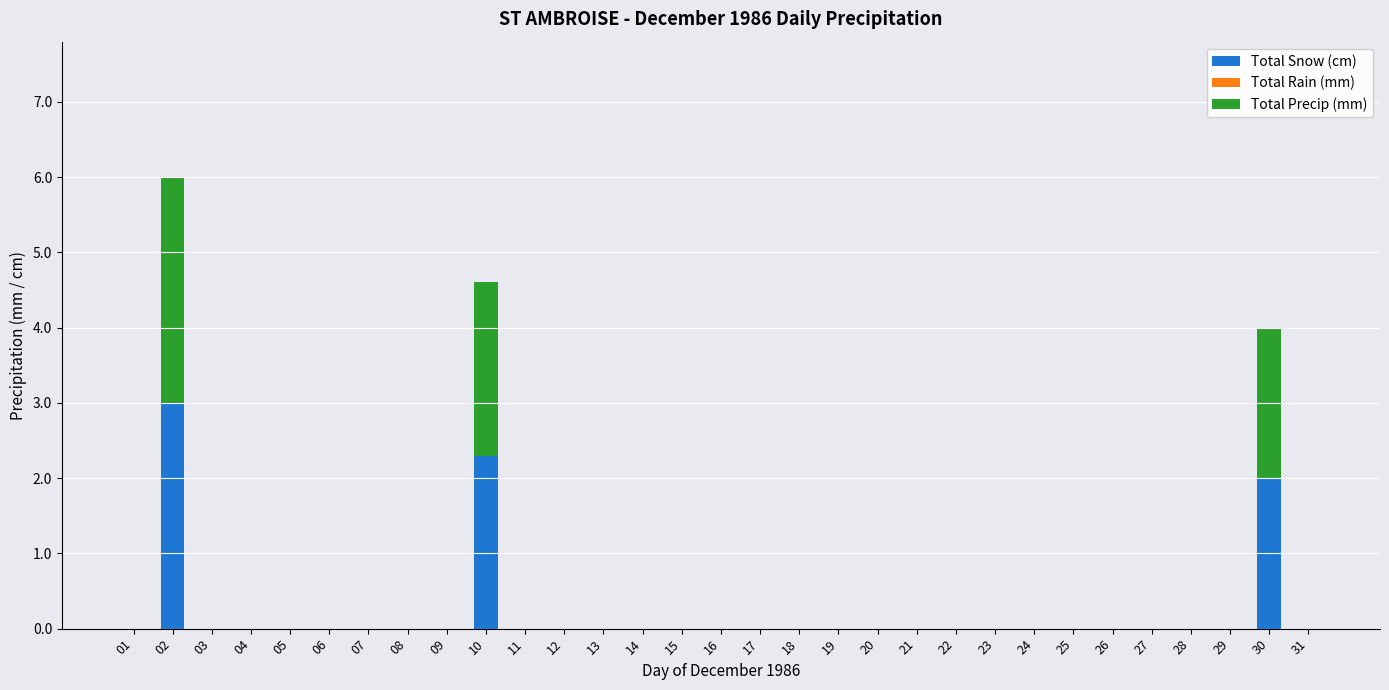

What is the sum of the Total Snow (cm) values at 03 and 30?

2.0